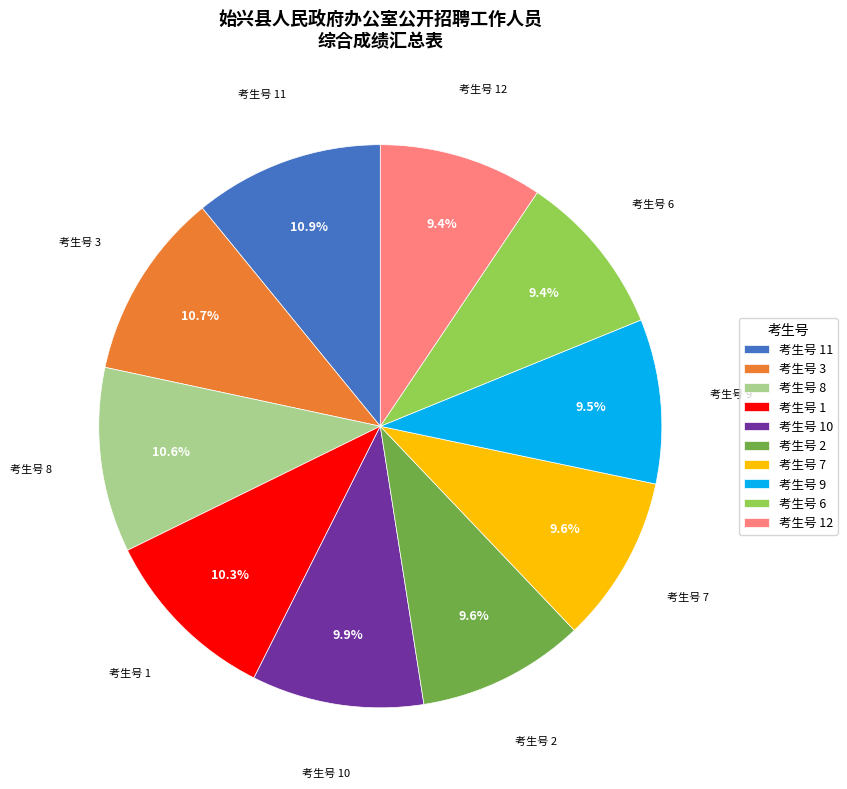

Count the number of slices in the pie.

10